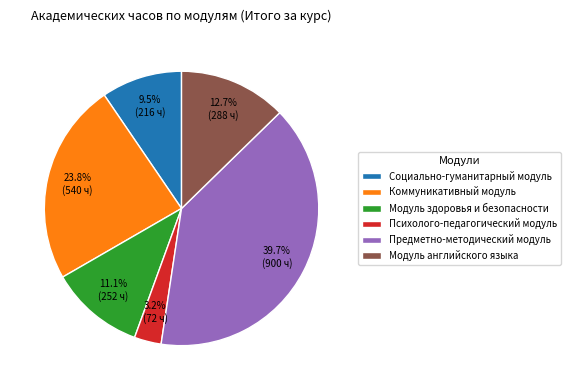

To the nearest percent, what is the combined percentage of Предметно-методический модуль and Социально-гуманитарный модуль?

49%